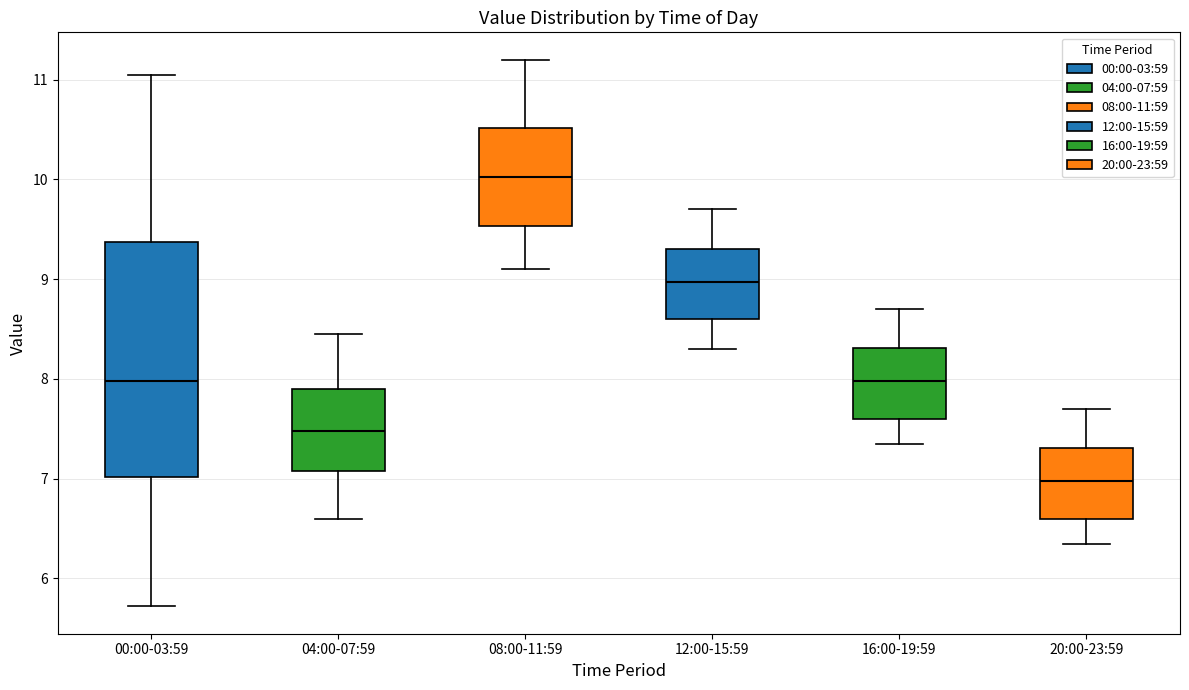

Reading left to right, transcribe this box plot: for each box, give where its median line is, the range the box spans, and where its two whiskers end, as read against the y-axis. The values are not printed on the chart, so give them approximately, as read against the axis.

00:00-03:59: median 8.0, box 7.0 to 9.4, whiskers 5.7 to 11.1
04:00-07:59: median 7.5, box 7.1 to 7.9, whiskers 6.6 to 8.5
08:00-11:59: median 10.0, box 9.5 to 10.5, whiskers 9.1 to 11.2
12:00-15:59: median 9.0, box 8.6 to 9.3, whiskers 8.3 to 9.7
16:00-19:59: median 8.0, box 7.6 to 8.3, whiskers 7.4 to 8.7
20:00-23:59: median 7.0, box 6.6 to 7.3, whiskers 6.4 to 7.7